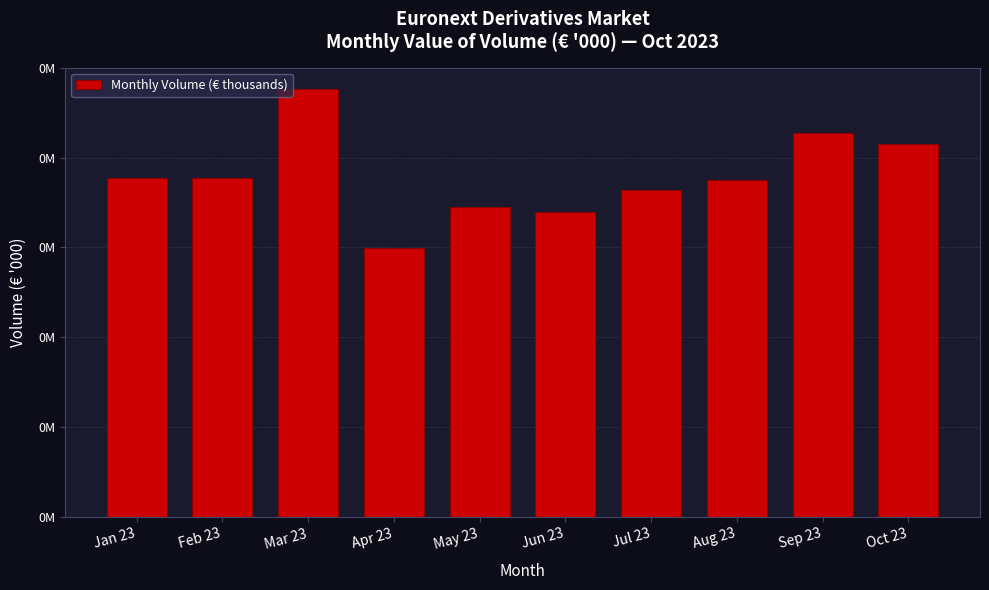

Are the bars horizontal?

No